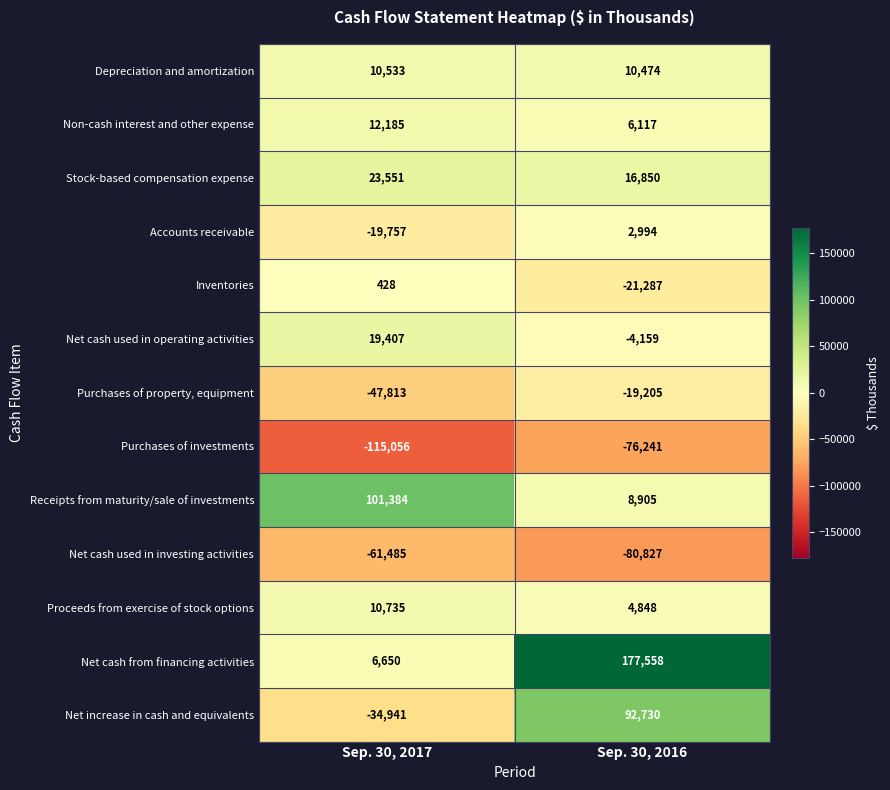

What is the sum of the Proceeds from exercise of stock options values at Sep. 30, 2016 and Sep. 30, 2017?

15583